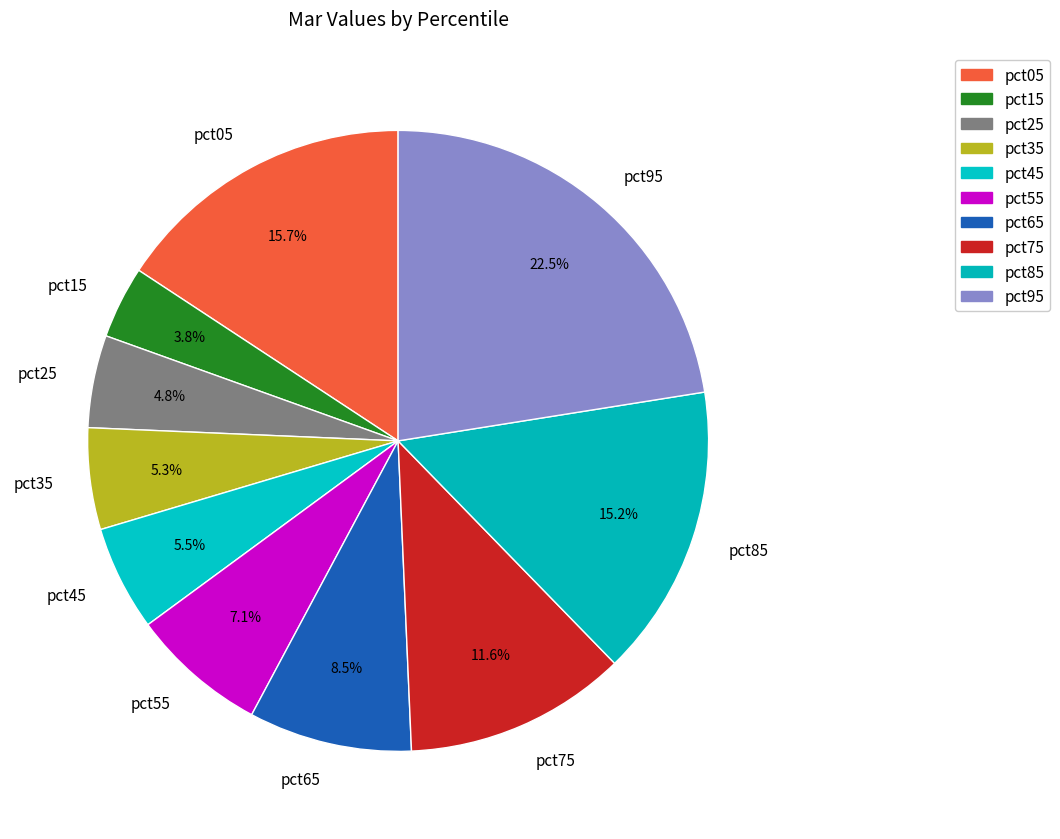

How much of the chart is everything except pct05?

84.3%